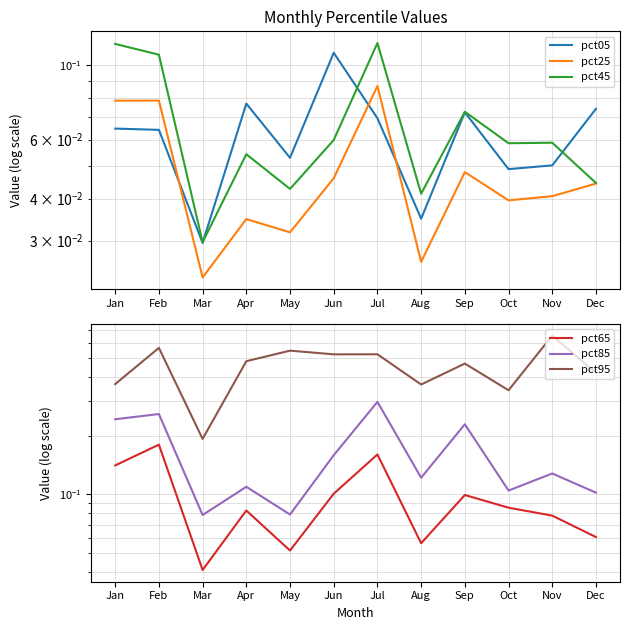

Reading right to left, transcribe all the data shown in this chart.

pct05: Dec=0.1	Nov=0.1	Oct=0.0	Sep=0.1	Aug=0.0	Jul=0.1	Jun=0.1	May=0.1	Apr=0.1	Mar=0.0	Feb=0.1	Jan=0.1
pct25: Dec=0.0	Nov=0.0	Oct=0.0	Sep=0.0	Aug=0.0	Jul=0.1	Jun=0.0	May=0.0	Apr=0.0	Mar=0.0	Feb=0.1	Jan=0.1
pct45: Dec=0.0	Nov=0.1	Oct=0.1	Sep=0.1	Aug=0.0	Jul=0.1	Jun=0.1	May=0.0	Apr=0.1	Mar=0.0	Feb=0.1	Jan=0.1
pct65: Dec=0.1	Nov=0.1	Oct=0.1	Sep=0.1	Aug=0.1	Jul=0.2	Jun=0.1	May=0.1	Apr=0.1	Mar=0.0	Feb=0.2	Jan=0.1
pct85: Dec=0.1	Nov=0.1	Oct=0.1	Sep=0.2	Aug=0.1	Jul=0.3	Jun=0.2	May=0.1	Apr=0.1	Mar=0.1	Feb=0.3	Jan=0.2
pct95: Dec=0.4	Nov=0.7	Oct=0.3	Sep=0.5	Aug=0.4	Jul=0.5	Jun=0.5	May=0.5	Apr=0.5	Mar=0.2	Feb=0.6	Jan=0.4